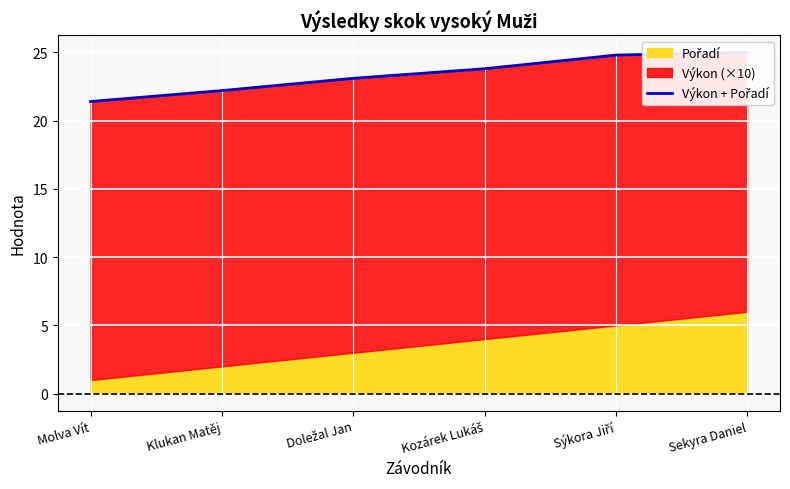

What is the sum of the values at Kozárek Lukáš and Klukan Matěj?

46.0